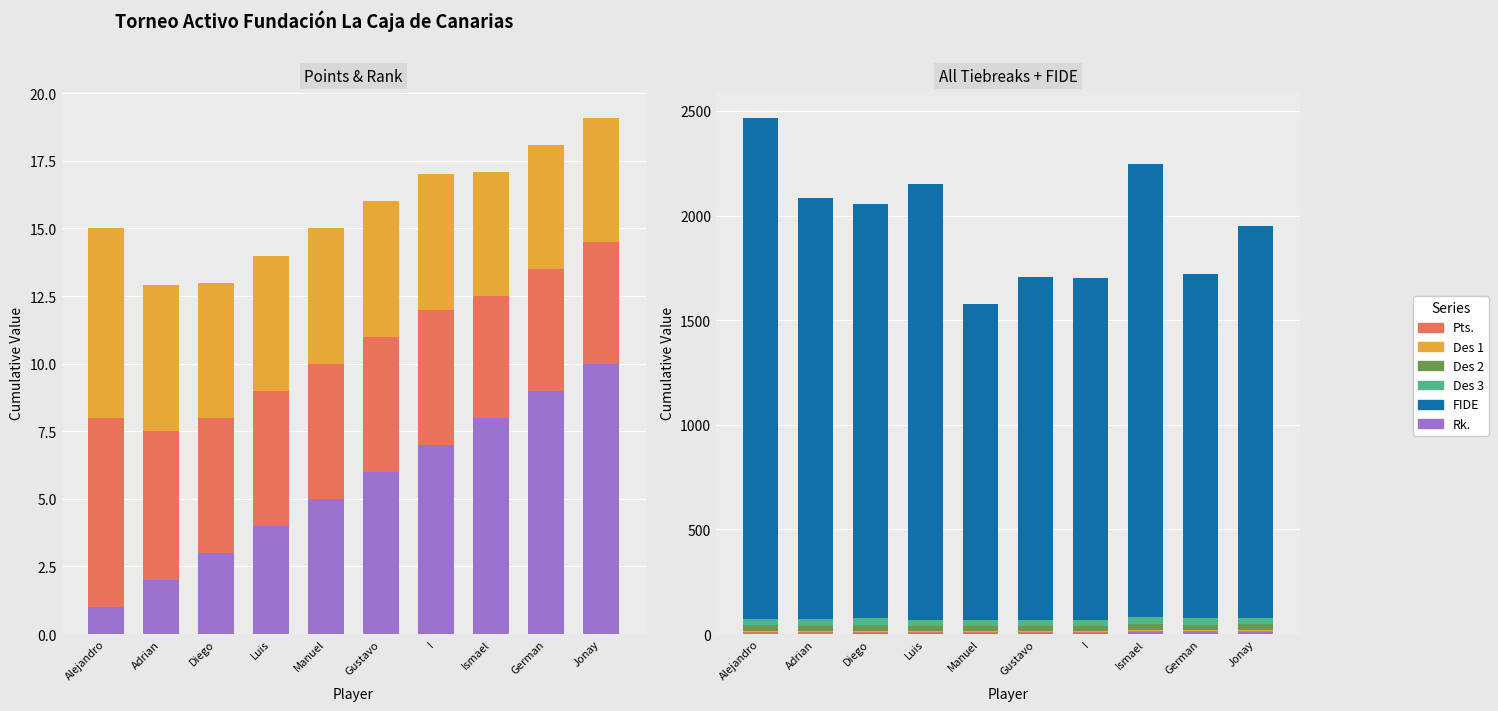

What are all the series names shown in the legend?

Rk., Pts., Des 1, Des 2, Des 3, FIDE